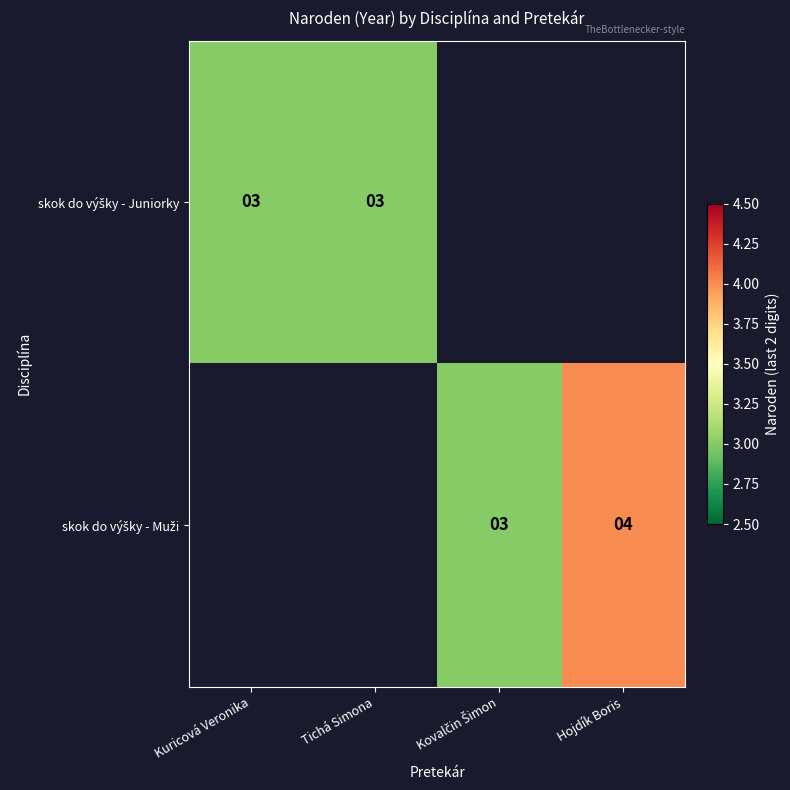

At which category is the sum across all series the highest?

Hojdík Boris